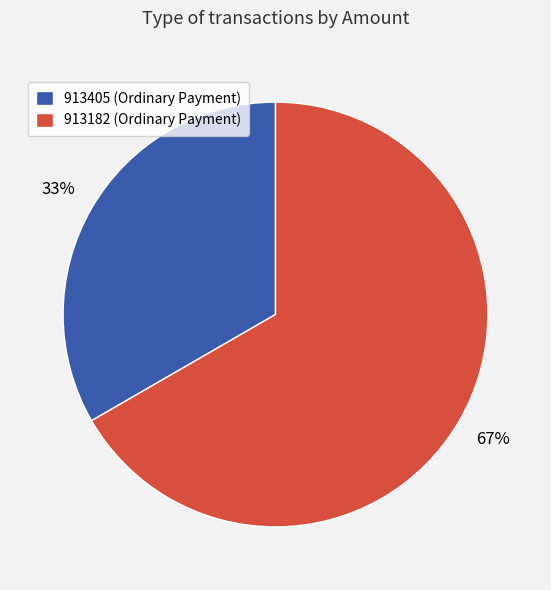

To the nearest percent, what is the average slice percentage?

50%